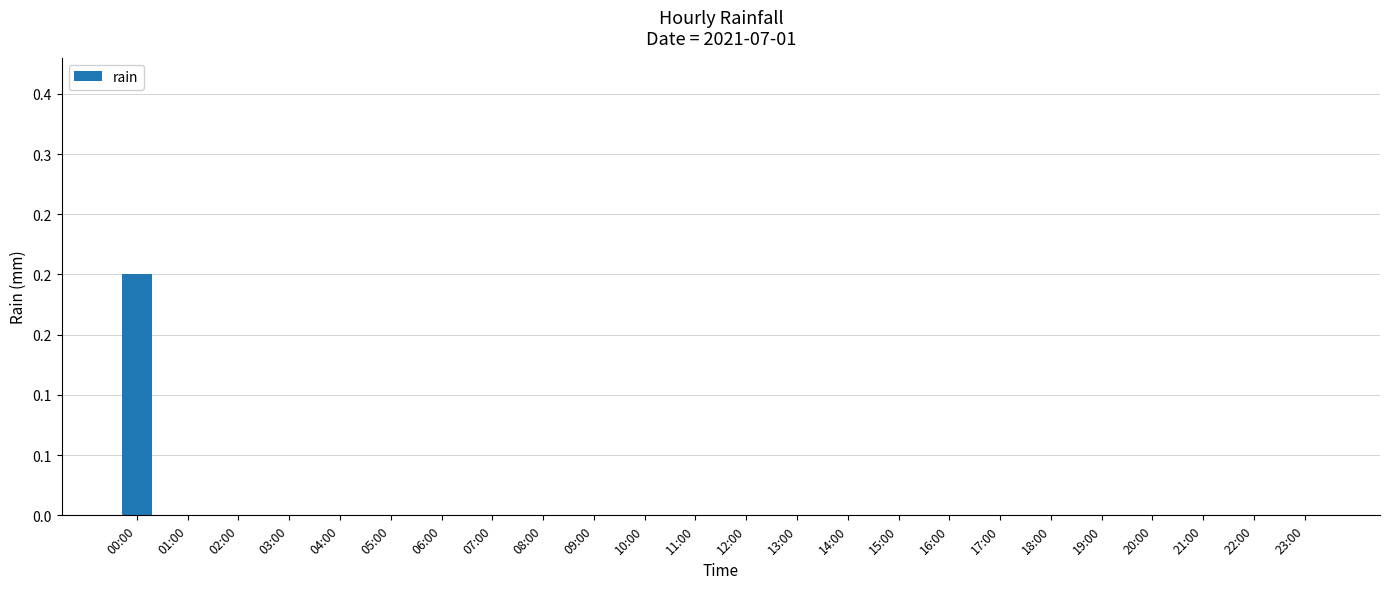

Reading right to left, extract all data points from this chart.

23:00=0.0	22:00=0.0	21:00=0.0	20:00=0.0	19:00=0.0	18:00=0.0	17:00=0.0	16:00=0.0	15:00=0.0	14:00=0.0	13:00=0.0	12:00=0.0	11:00=0.0	10:00=0.0	09:00=0.0	08:00=0.0	07:00=0.0	06:00=0.0	05:00=0.0	04:00=0.0	03:00=0.0	02:00=0.0	01:00=0.0	00:00=0.2